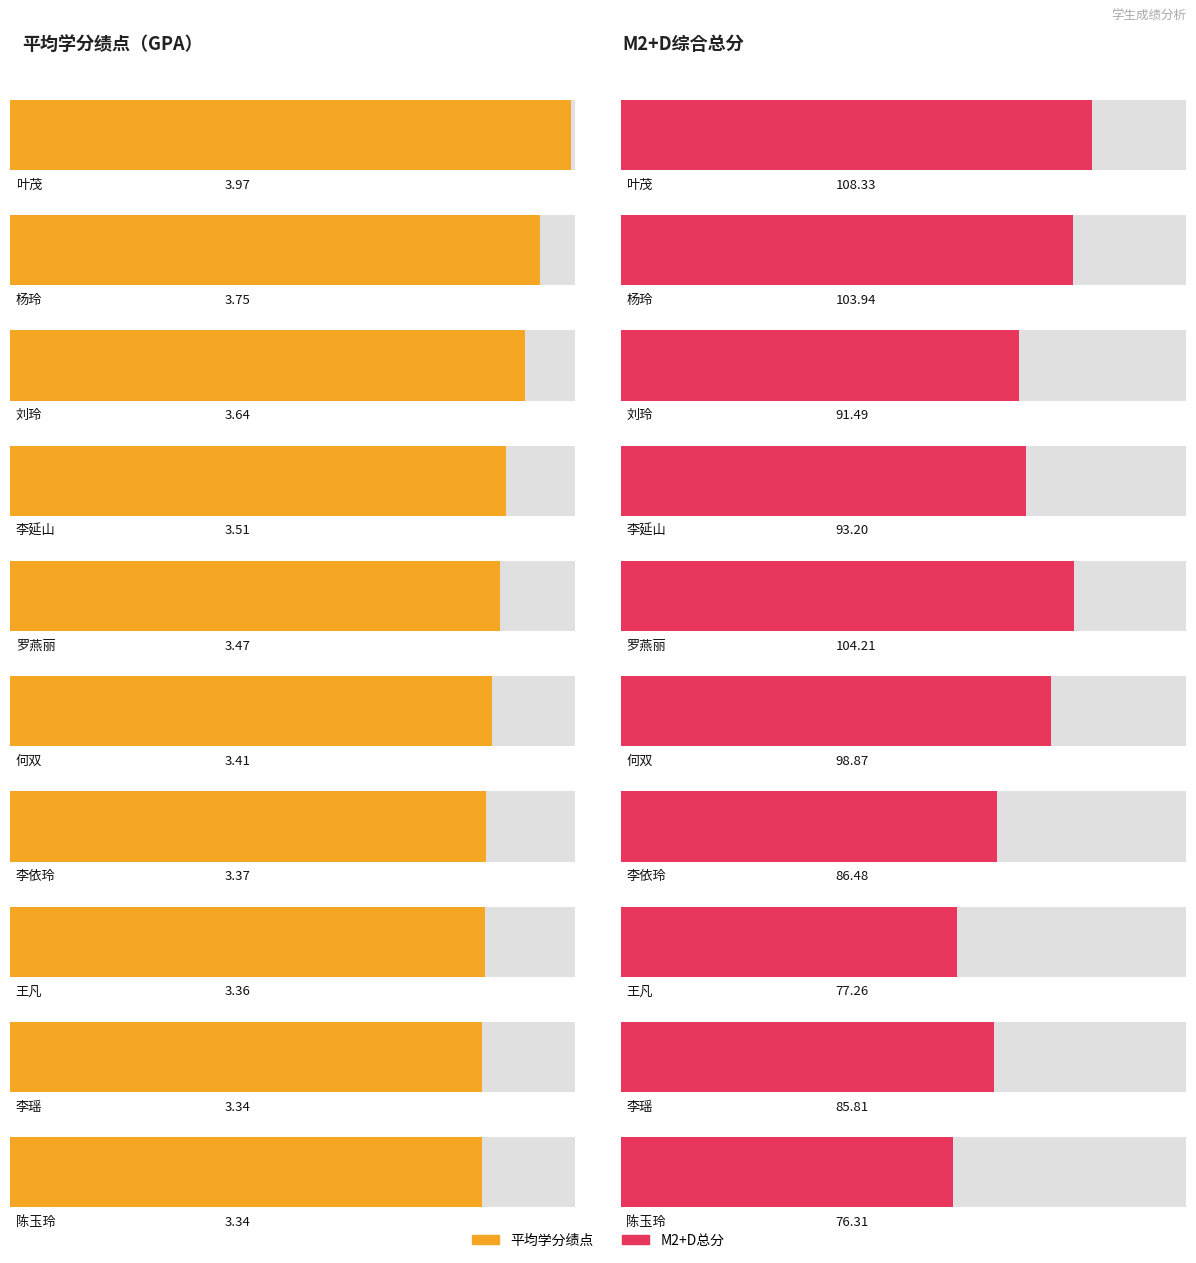

Reading left to right, what are all the values shown in this chart?

平均学分绩点: 4.0	3.8	3.6	3.5	3.5	3.4	3.4	3.4	3.3	3.3
M2+D总分: 108.3	103.9	91.5	93.2	104.2	98.9	86.5	77.3	85.8	76.3